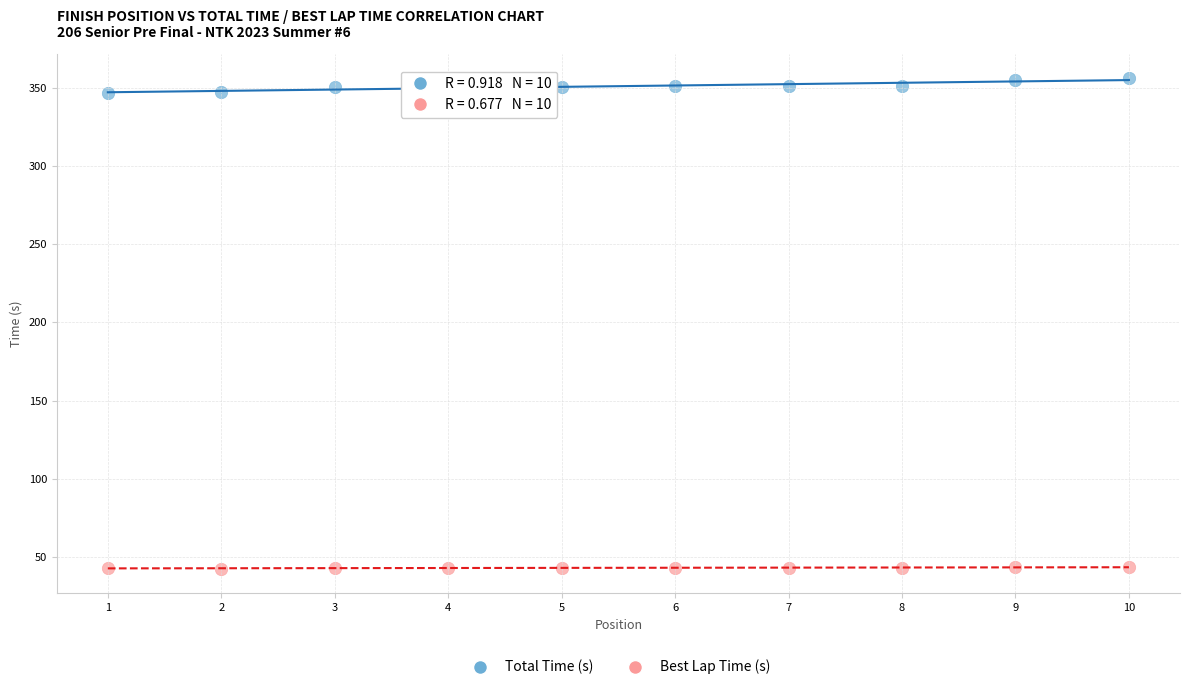

What is the X range (max minus min) for the scatter plot?

9.0